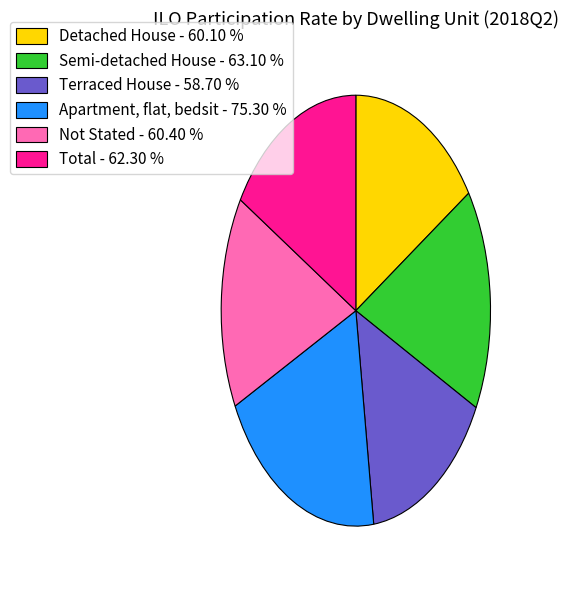

Count the number of slices in the pie.

6